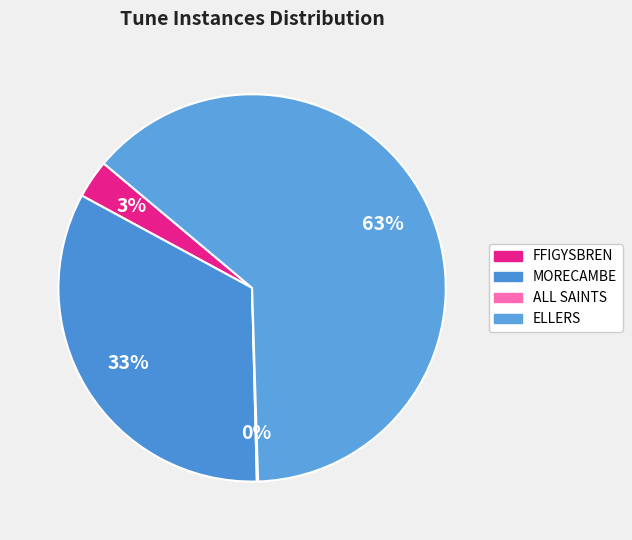

Count the number of slices in the pie.

4